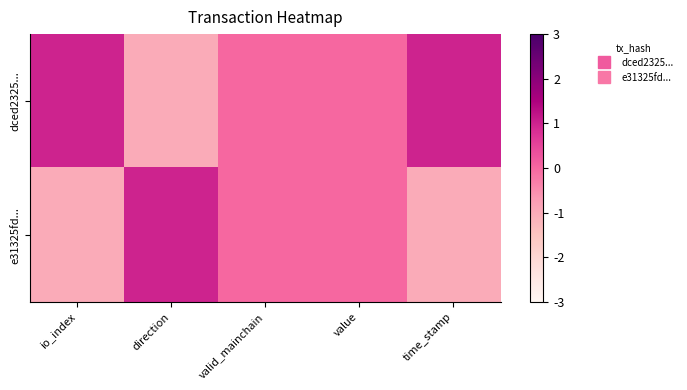

Which series has the largest total across all categories?

dced2325...